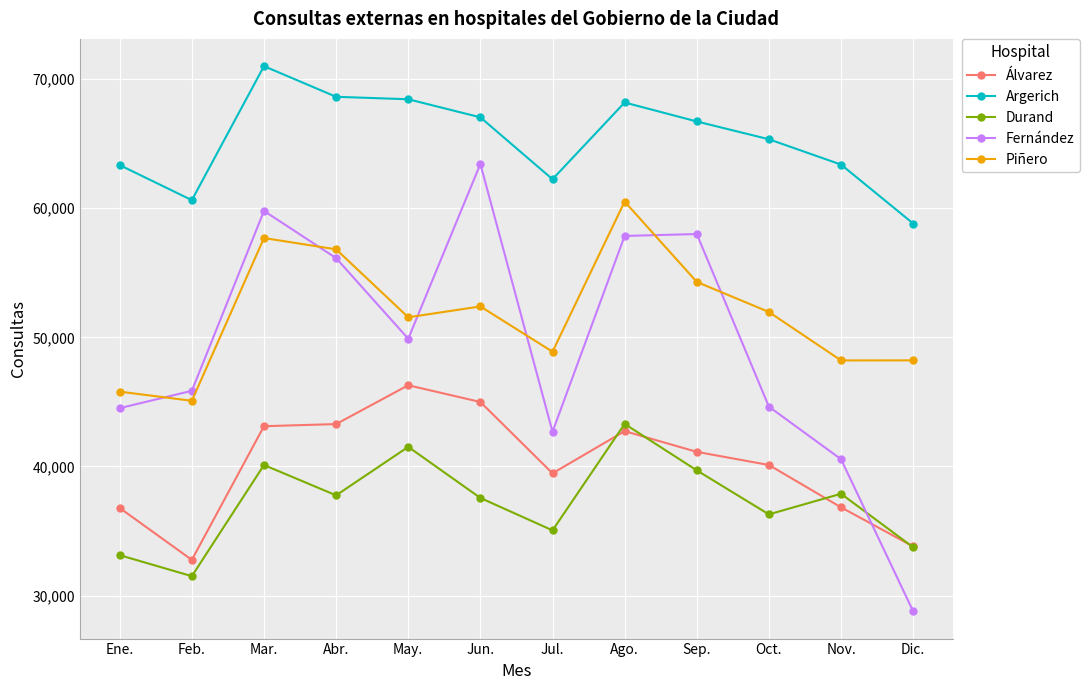

Between which two adjacent categories do Durand and Fernández first intersect?

Nov. and Dic.